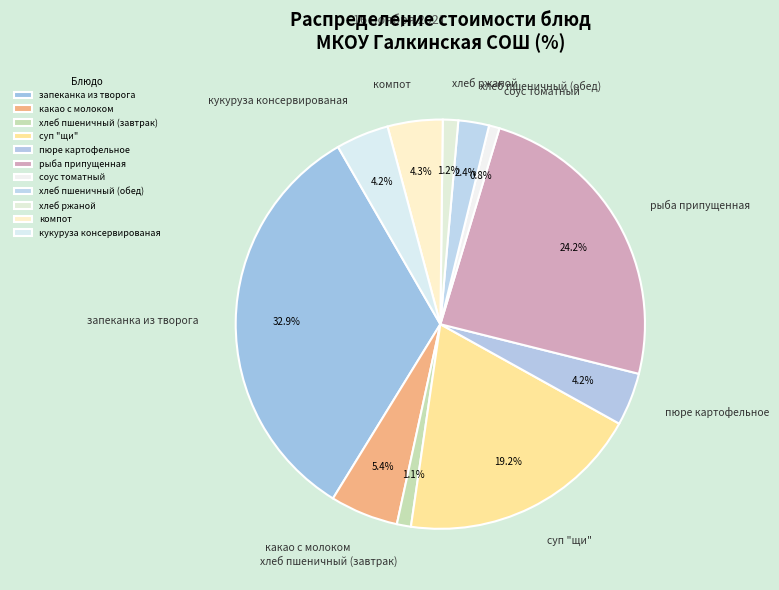

What is the ratio of the value at рыба припущенная to the value at соус томатный?

29.0